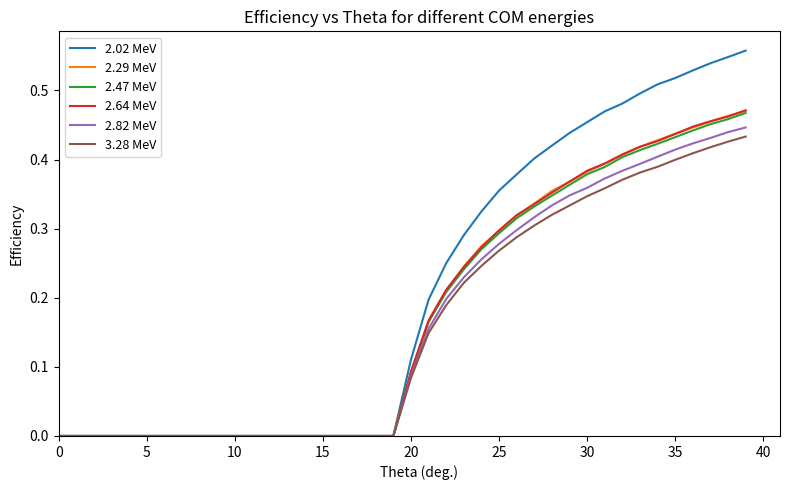

Which series has the largest total across all categories?

2.02 MeV